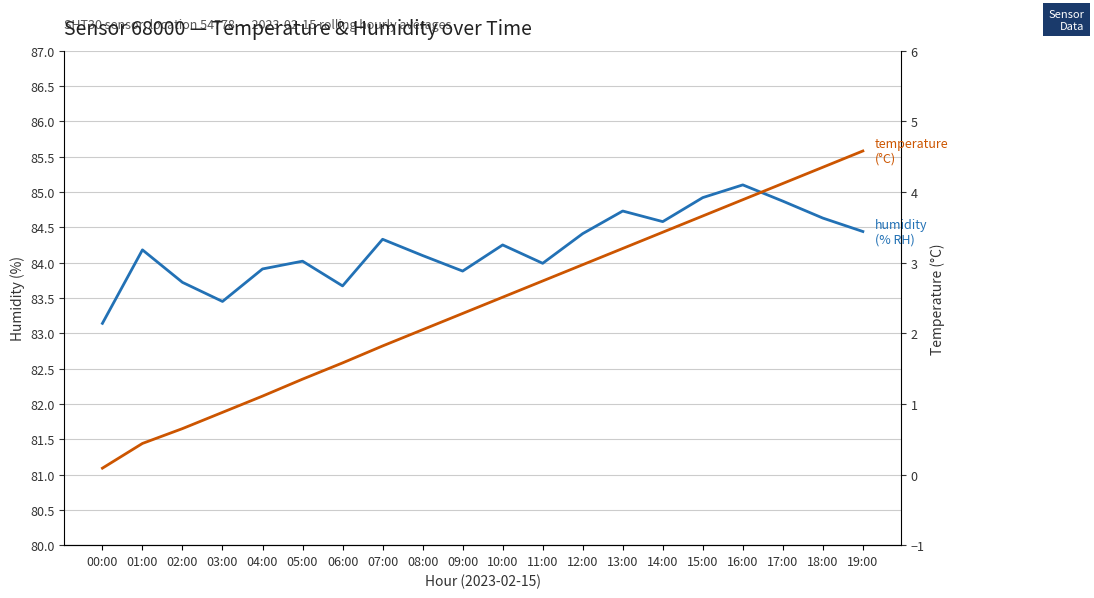

What is the value of the temperature point at the 12th from the left?

2.7